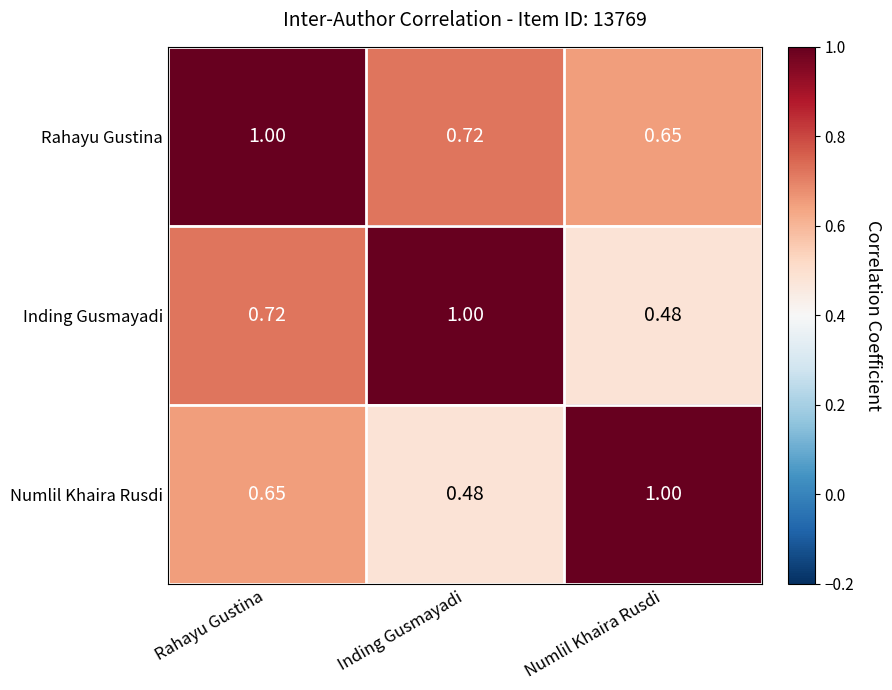

Which category has the highest value in the Rahayu Gustina series?

Rahayu Gustina